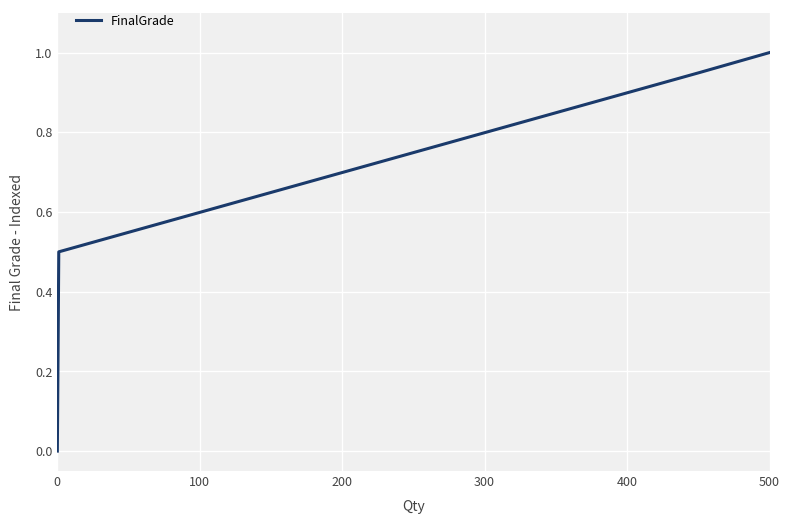

What is the difference between the maximum and minimum values?

1.0